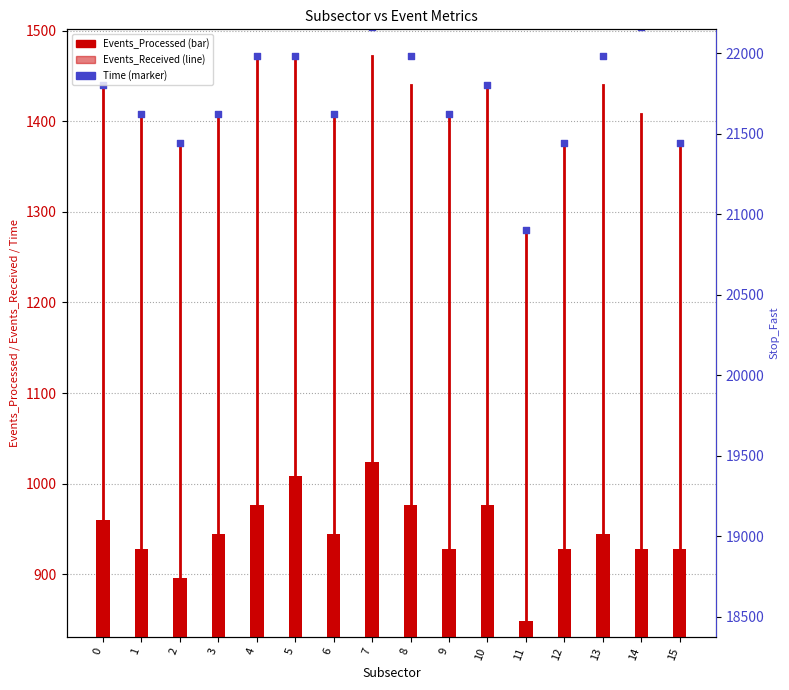

At which category is the sum across all series the highest?

4